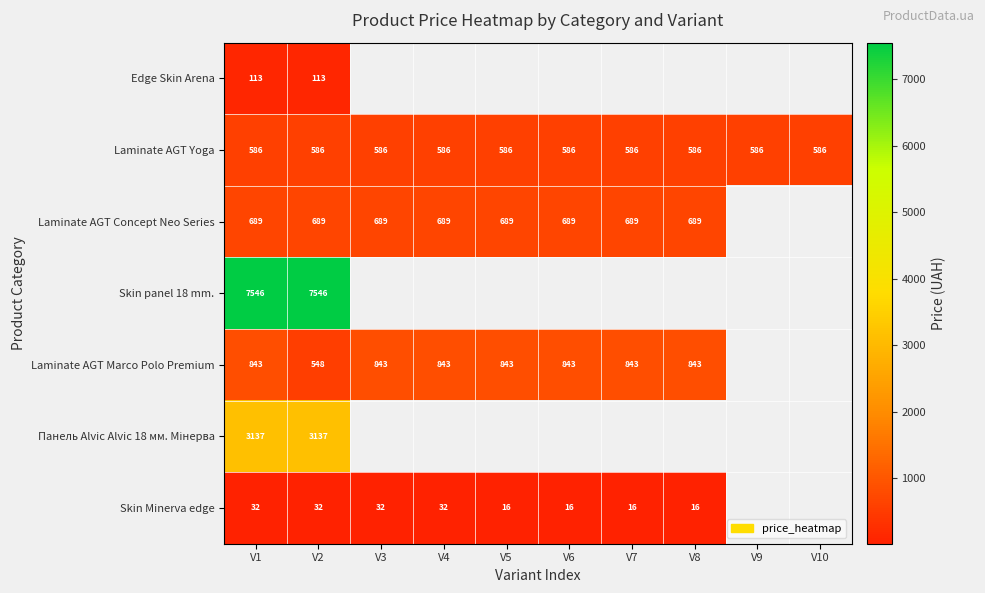

Is the value of Edge Skin Arena at V1 greater than the value of Laminate AGT Concept Neo Series at V4?

No